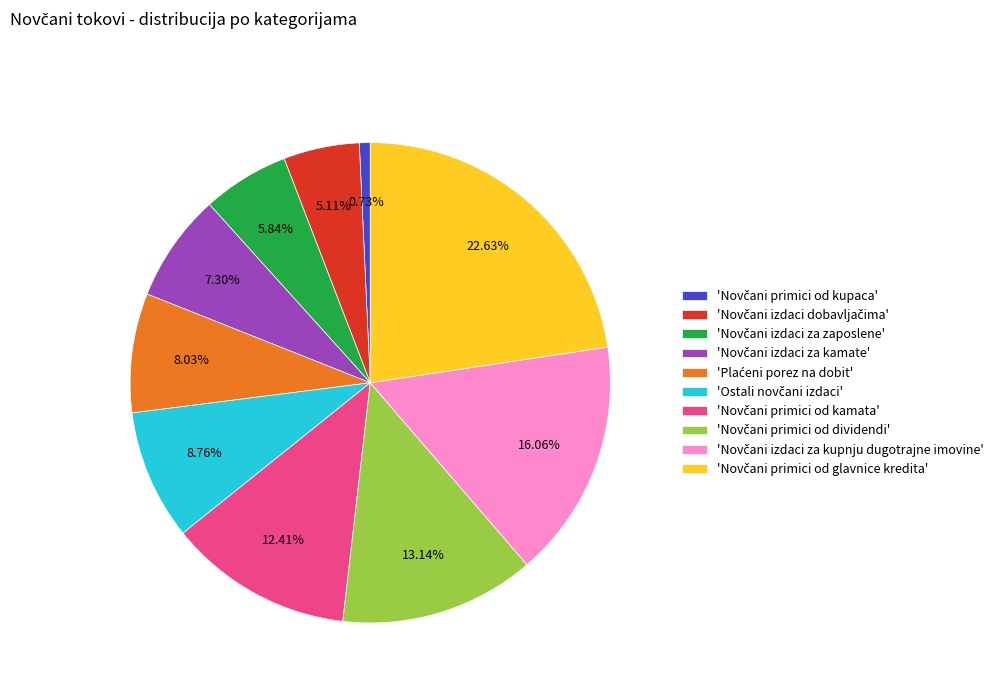

Does any single category account for the majority?

No